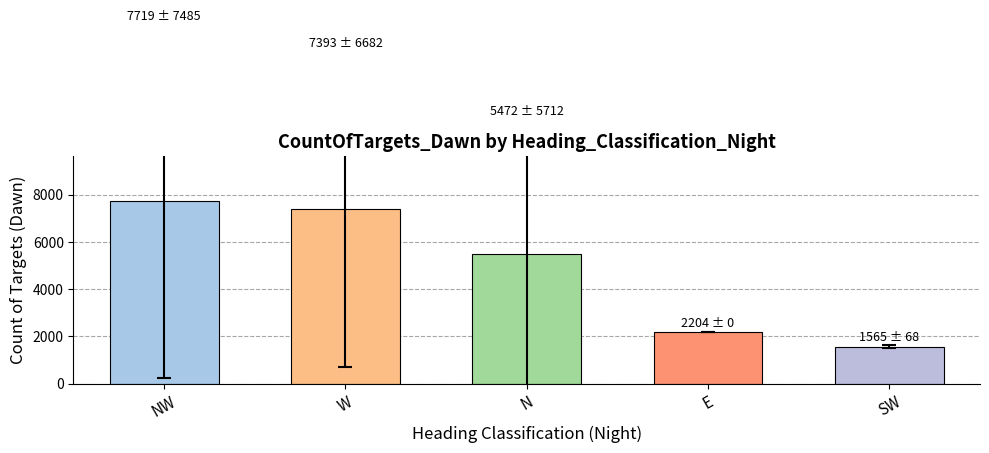

What is the smallest value displayed?

1565.0